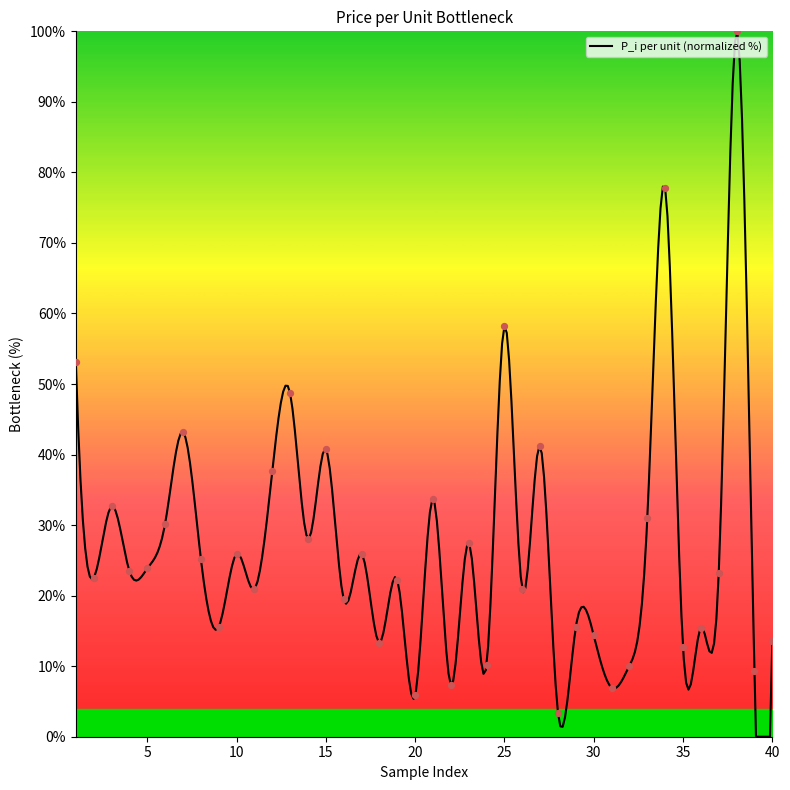

Approximately how many times larger is the value at 20 compared to 33?

0.2